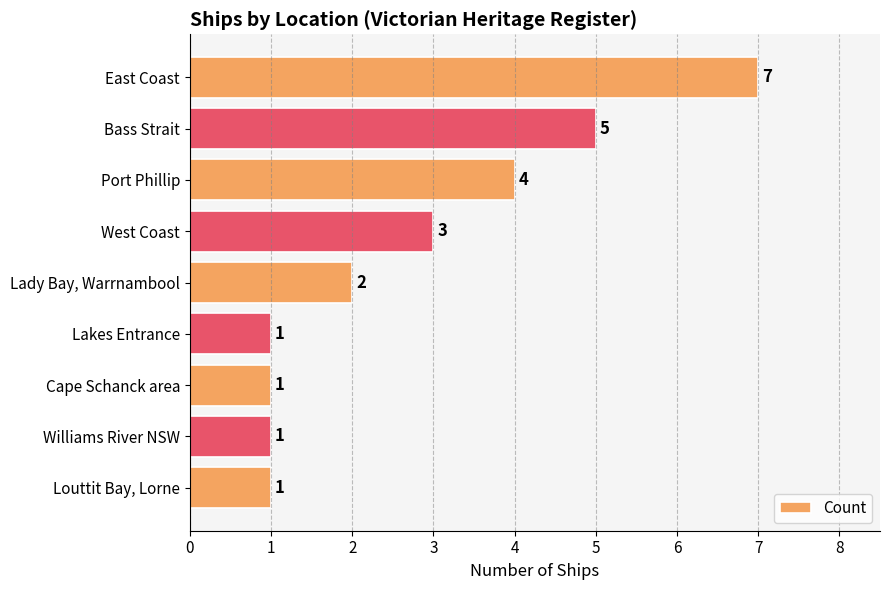

Are the bars horizontal?

Yes